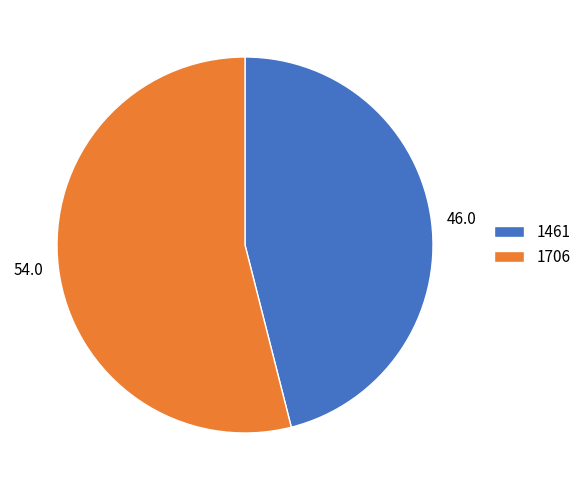

What is the smallest slice in the pie chart?

1461